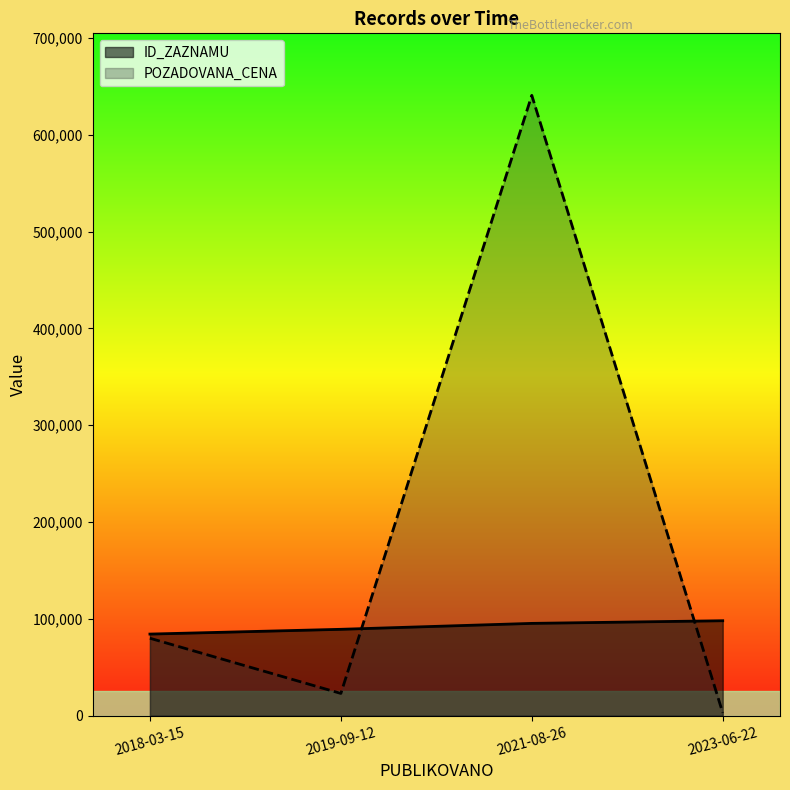

Is it true that POZADOVANA_CENA equals 640700 at 2021-08-26?

True